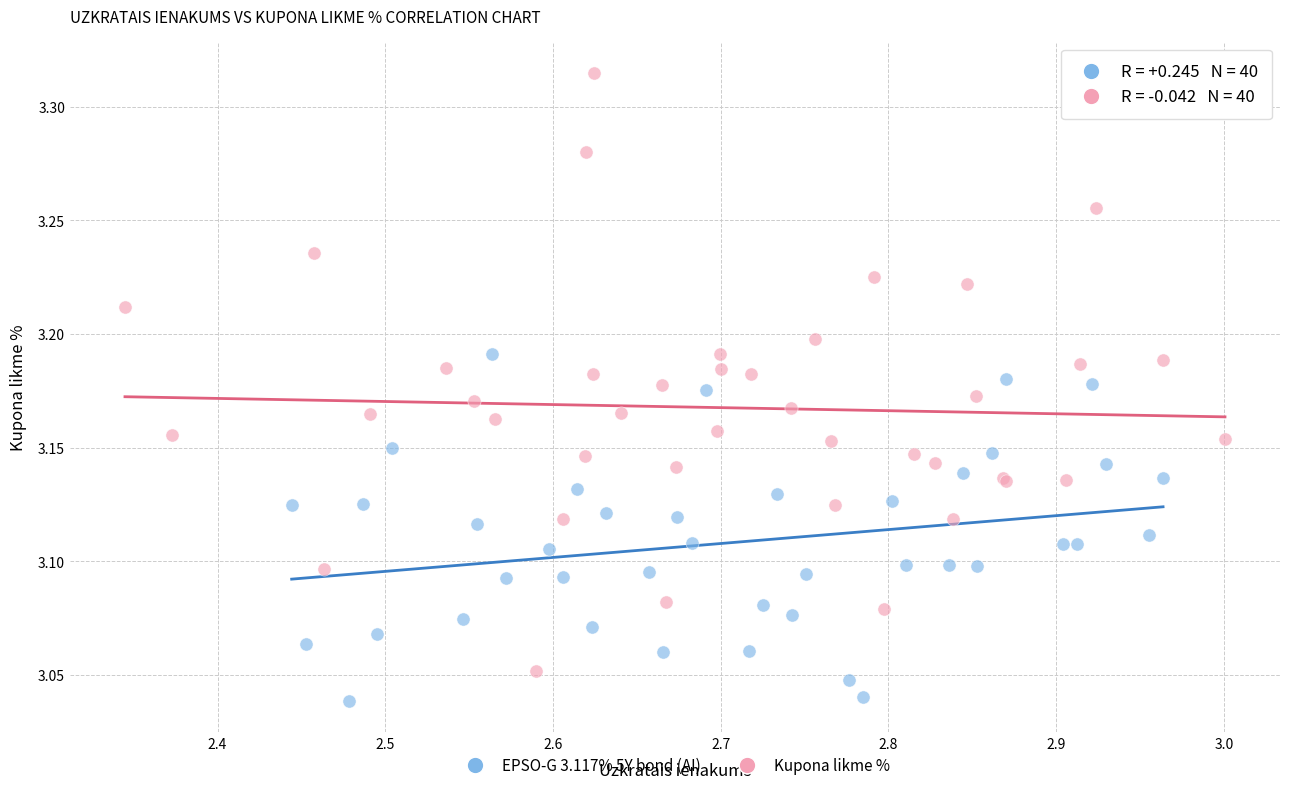

Which series reaches the minimum Y coordinate?

EPSO-G 3.117% 5Y bond (AI)